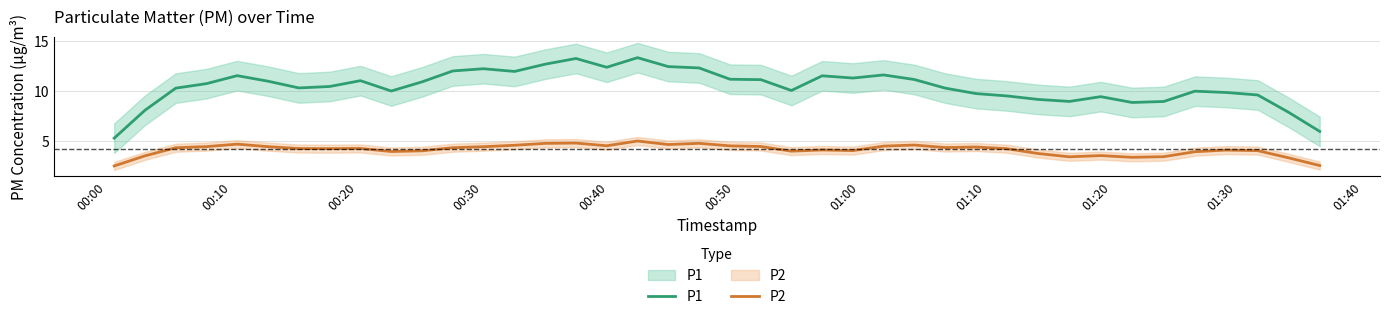

What is the difference between the maximum and minimum values in the P1 series?

8.0